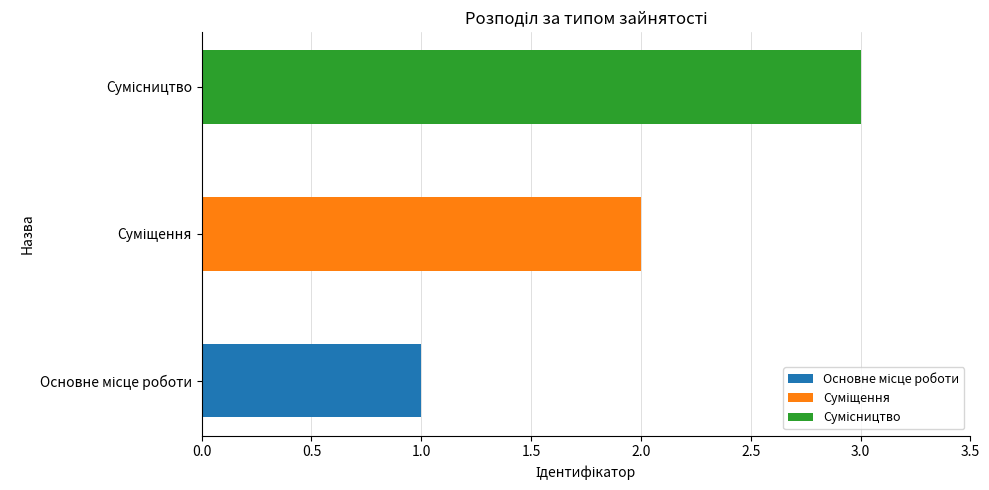

True or false: the data shows 1 at Основне місце роботи.

True